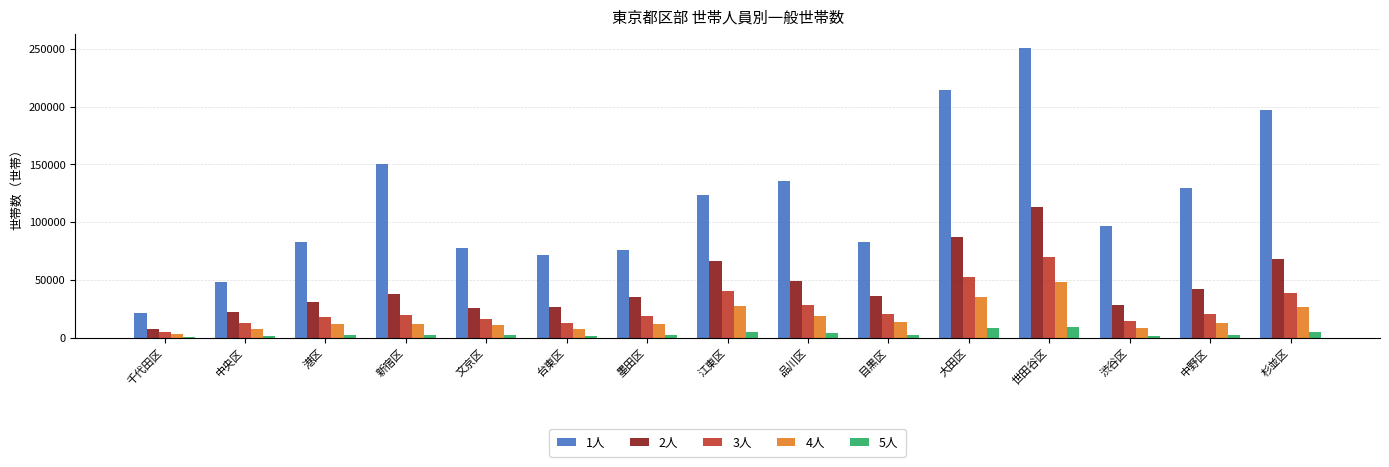

Which series has the largest total across all categories?

1人